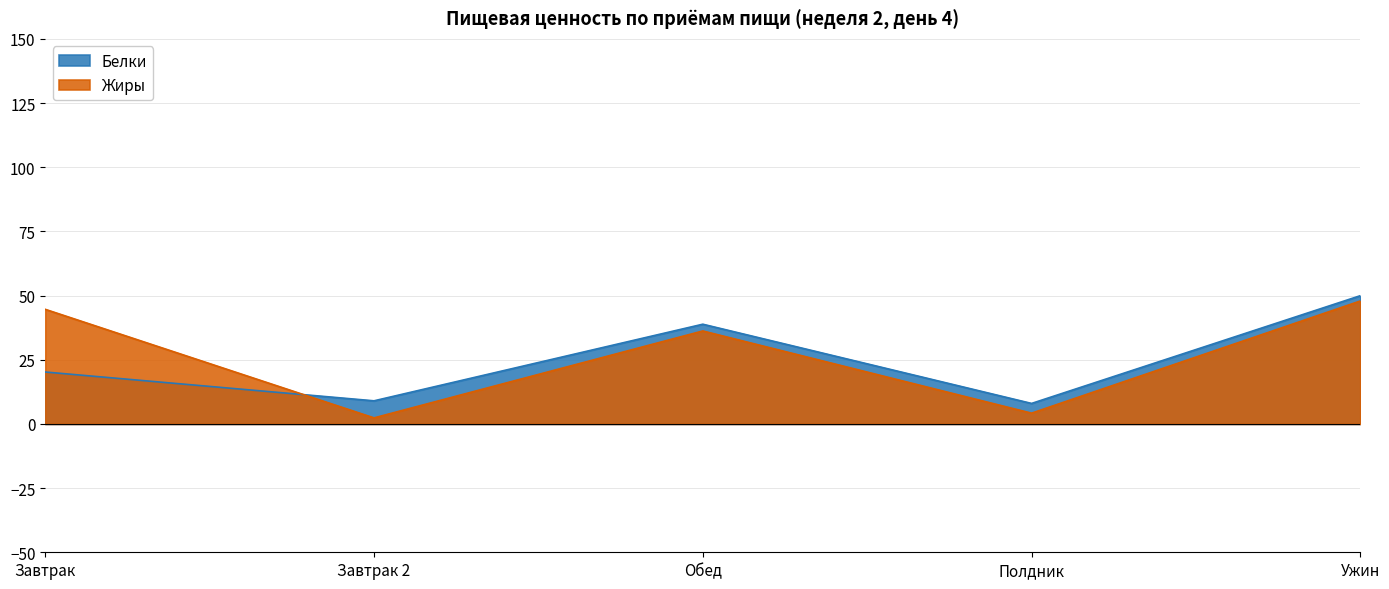

List the labels in order of Белки value, smallest first.

Полдник, Завтрак 2, Завтрак, Обед, Ужин